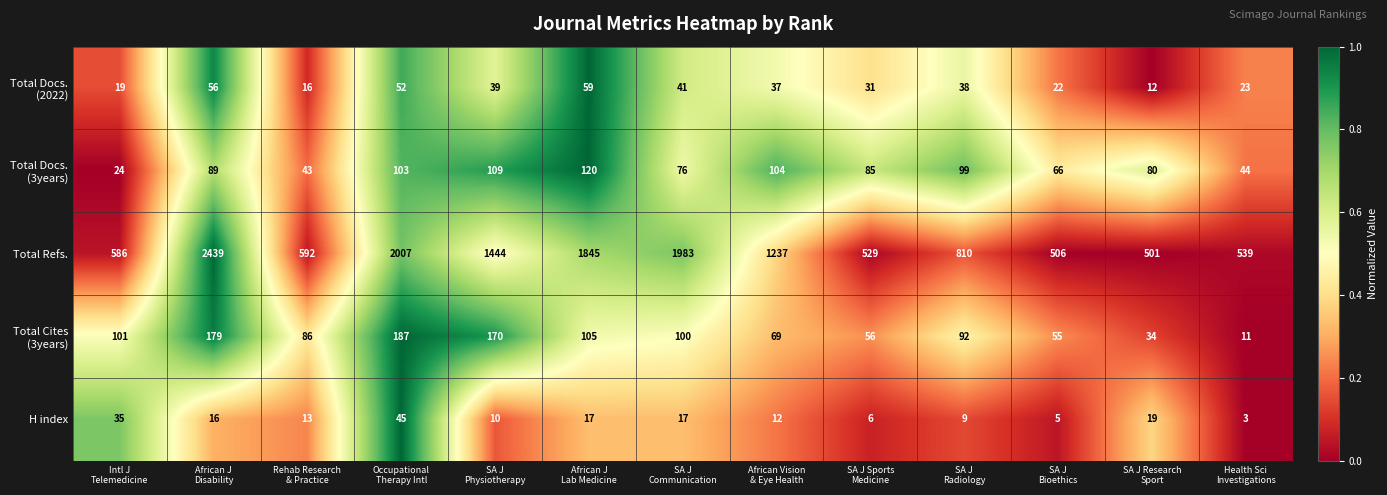

What is the difference between the maximum and minimum values in the H index series?

42